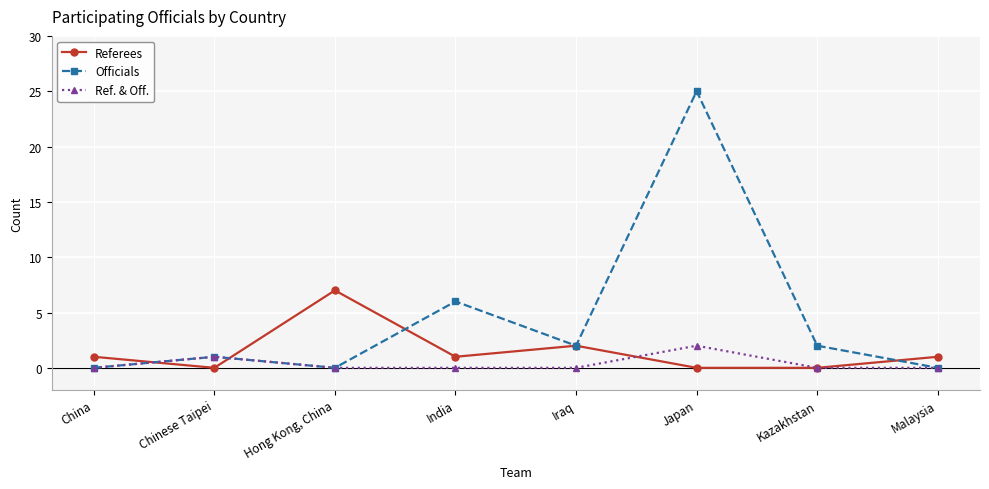

What is the maximum value for Officials?

25